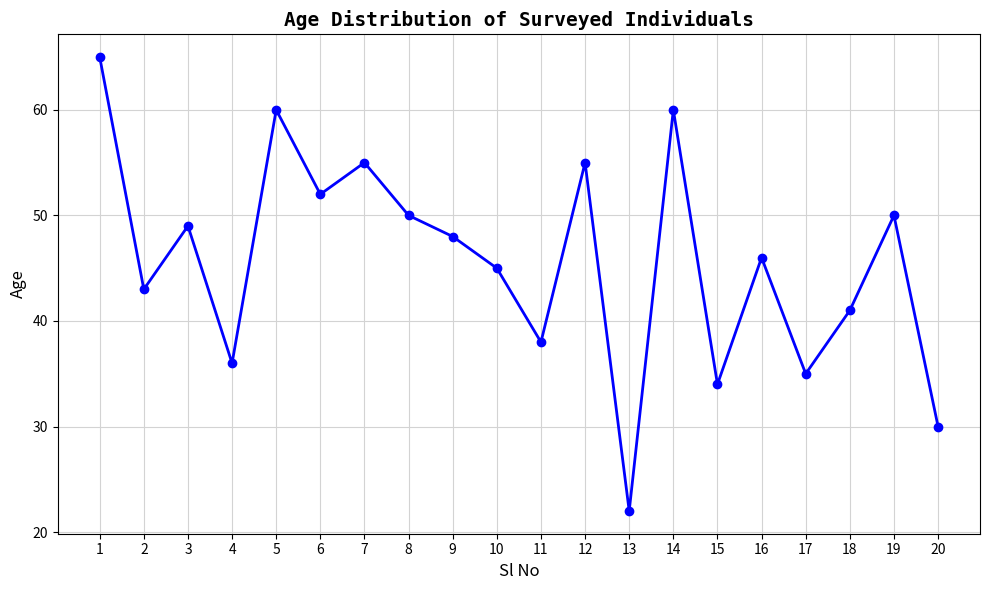

Reading left to right, transcribe all the data shown in this chart.

65	43	49	36	60	52	55	50	48	45	38	55	22	60	34	46	35	41	50	30